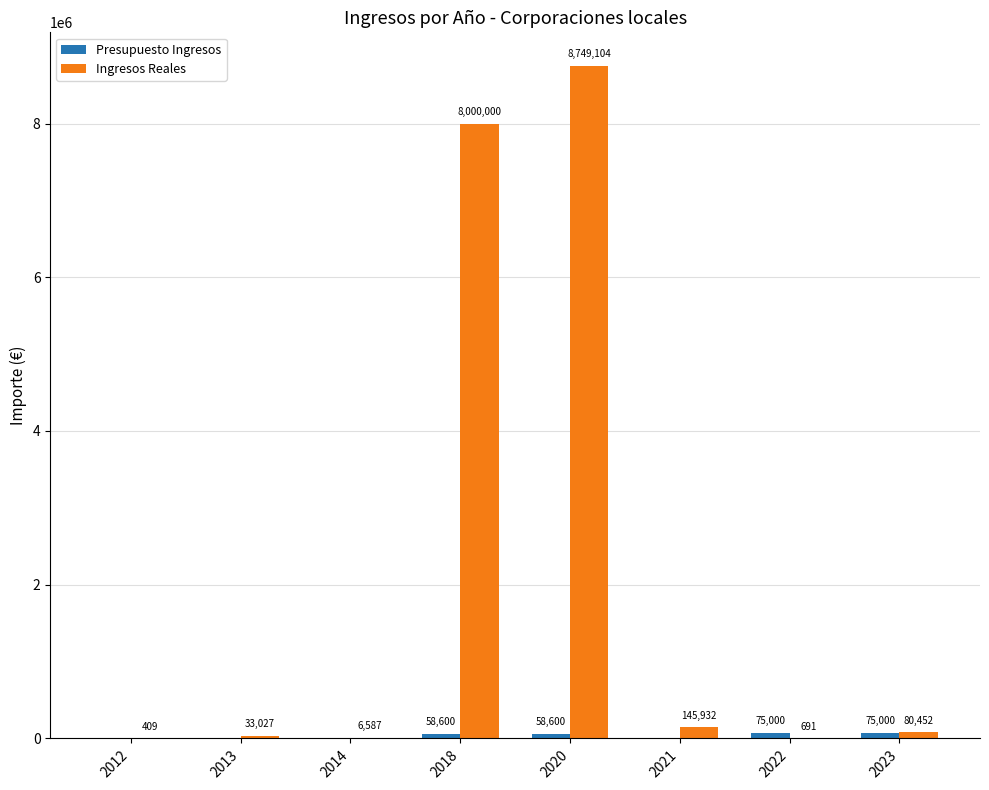

How many groups of bars are there?

8